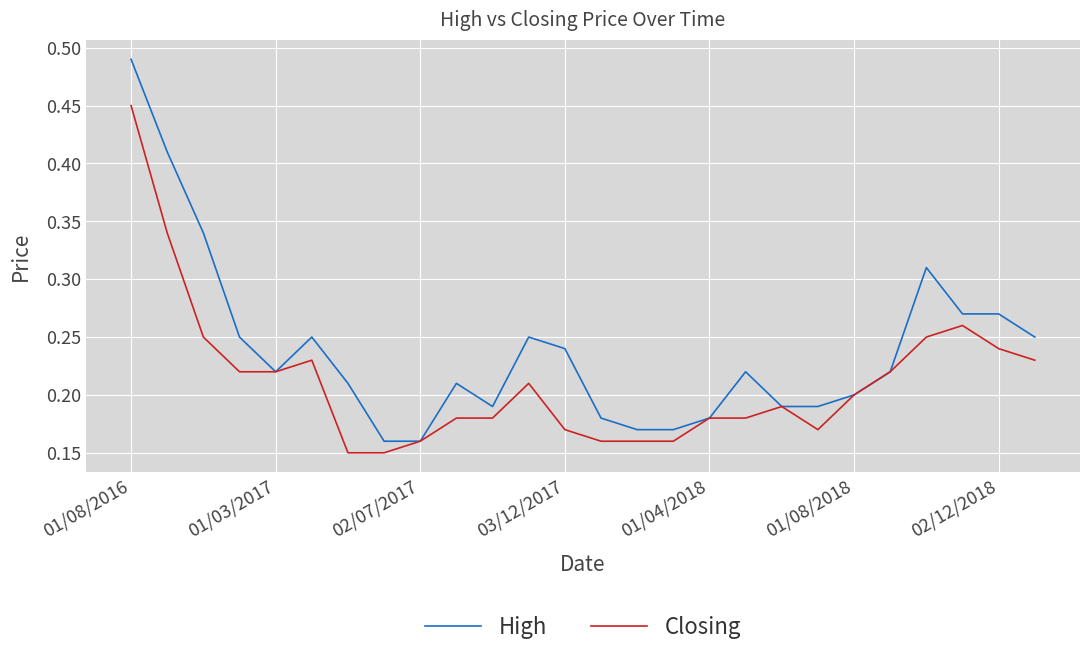

Rank the series by their maximum value, from highest to lowest.

High, Closing